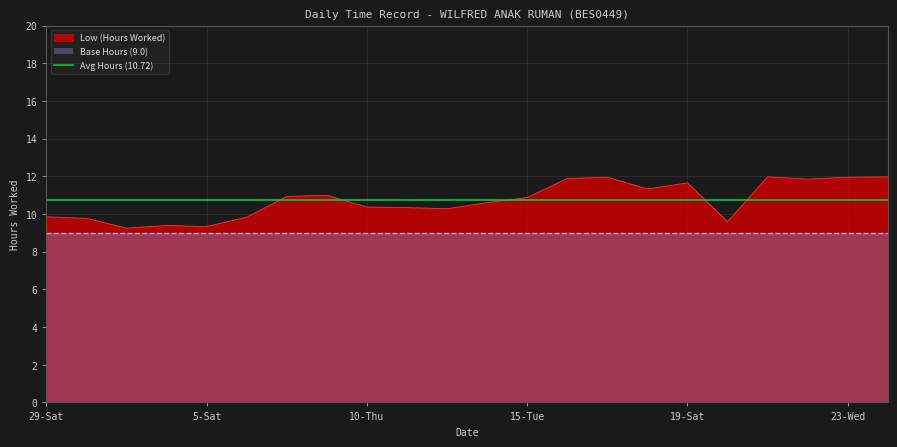

Which category has the lowest value across all series?

3-Thu